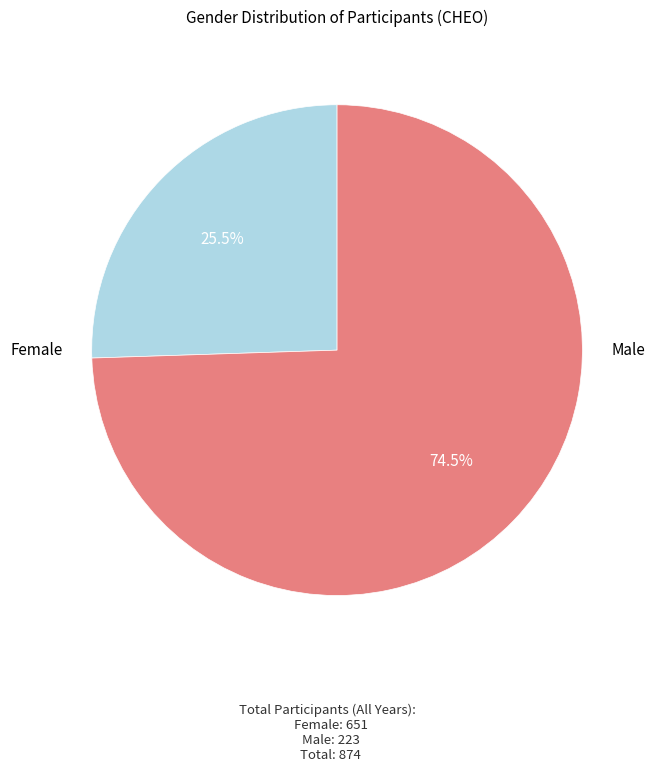

To the nearest percent, what is the average slice percentage?

50%